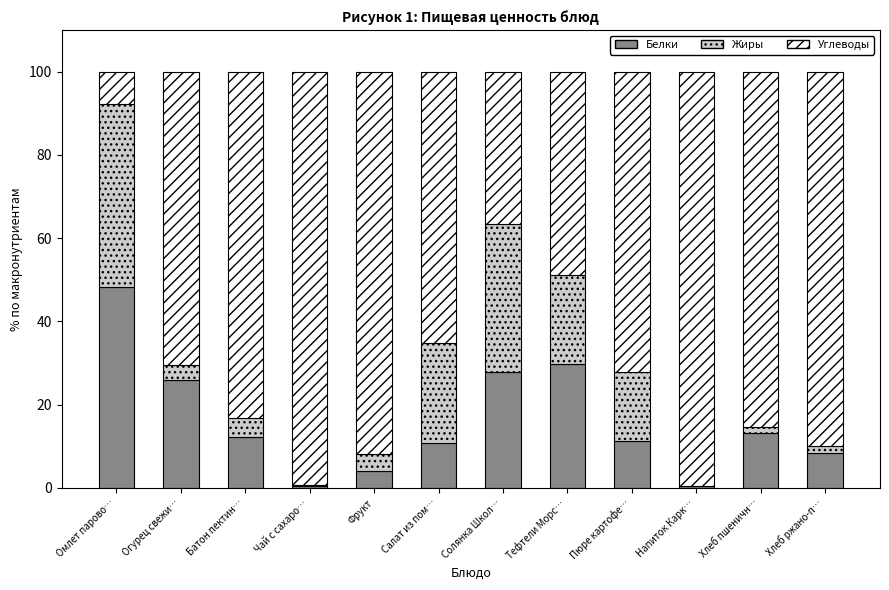

What is the maximum value for Белки?

48.2